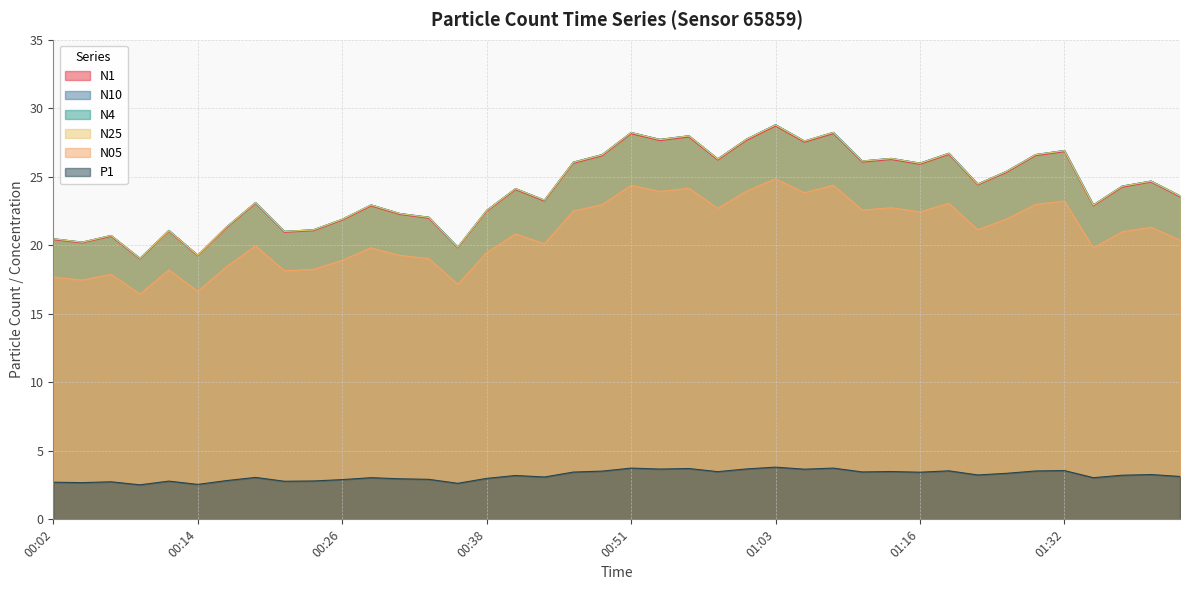

Reading left to right, extract all data points from this chart.

N1: 20.4	20.2	20.6	19.0	21.0	19.2	21.3	23.1	20.9	21.1	21.8	22.9	22.2	22.0	19.8	22.5	24.1	23.2	26.0	26.5	28.1	27.6	27.9	26.2	27.7	28.7	27.5	28.1	26.1	26.3	25.9	26.6	24.4	25.3	26.5	26.8	22.9	24.2	24.6	23.5
N10: 20.5	20.2	20.7	19.1	21.1	19.3	21.4	23.1	21.0	21.1	21.9	22.9	22.3	22.1	19.9	22.6	24.1	23.3	26.1	26.6	28.2	27.7	28.0	26.3	27.8	28.8	27.6	28.2	26.1	26.3	26.0	26.7	24.5	25.4	26.6	26.9	22.9	24.3	24.7	23.6
N4: 20.5	20.2	20.7	19.1	21.1	19.3	21.3	23.1	21.0	21.1	21.9	22.9	22.3	22.0	19.9	22.5	24.1	23.3	26.1	26.6	28.2	27.7	28.0	26.3	27.8	28.8	27.6	28.2	26.1	26.3	26.0	26.7	24.5	25.4	26.6	26.9	22.9	24.3	24.7	23.6
N25: 20.5	20.2	20.7	19.0	21.1	19.3	21.3	23.1	21.0	21.1	21.9	22.9	22.3	22.0	19.9	22.5	24.1	23.3	26.1	26.6	28.2	27.7	28.0	26.3	27.7	28.8	27.6	28.2	26.1	26.3	26.0	26.7	24.5	25.4	26.6	26.9	22.9	24.3	24.7	23.6
N05: 17.7	17.5	17.9	16.4	18.2	16.6	18.4	20.0	18.1	18.2	18.9	19.8	19.3	19.0	17.1	19.5	20.8	20.1	22.5	23.0	24.4	23.9	24.2	22.7	23.9	24.9	23.8	24.4	22.6	22.7	22.4	23.1	21.1	21.9	23.0	23.2	19.8	21.0	21.3	20.4
P1: 2.7	2.7	2.7	2.5	2.8	2.5	2.8	3.1	2.8	2.8	2.9	3.0	3.0	2.9	2.6	3.0	3.2	3.1	3.5	3.5	3.7	3.7	3.7	3.5	3.7	3.8	3.7	3.7	3.5	3.5	3.4	3.5	3.2	3.4	3.5	3.6	3.0	3.2	3.3	3.1